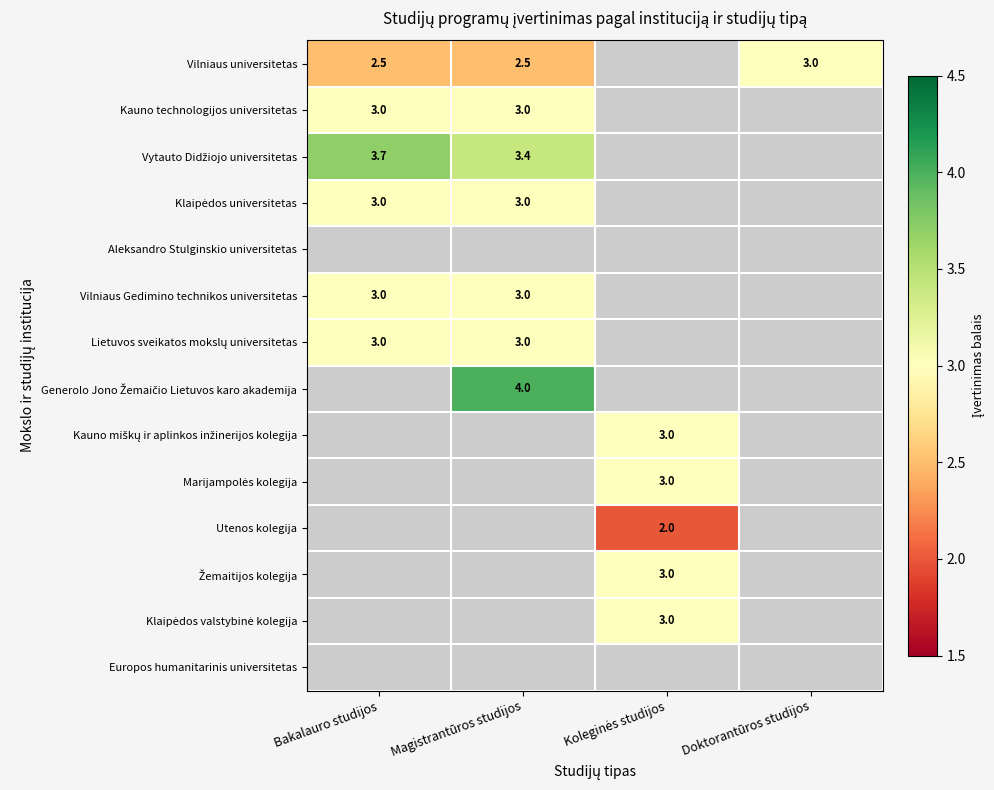

The value of Kauno technologijos universitetas at Bakalauro studijos is 3.0. True or false?

True